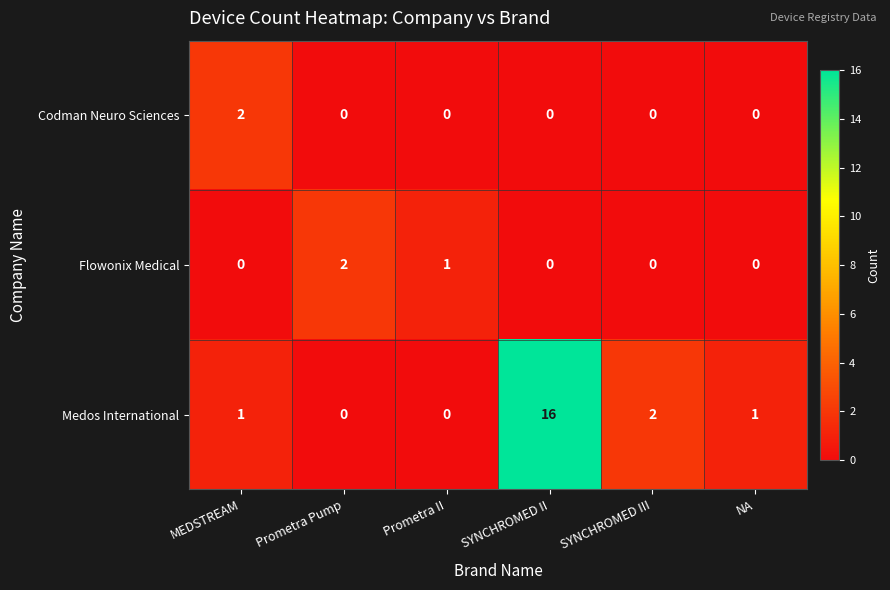

True or false: Codman Neuro Sciences has a value of 1 at Prometra Pump.

False